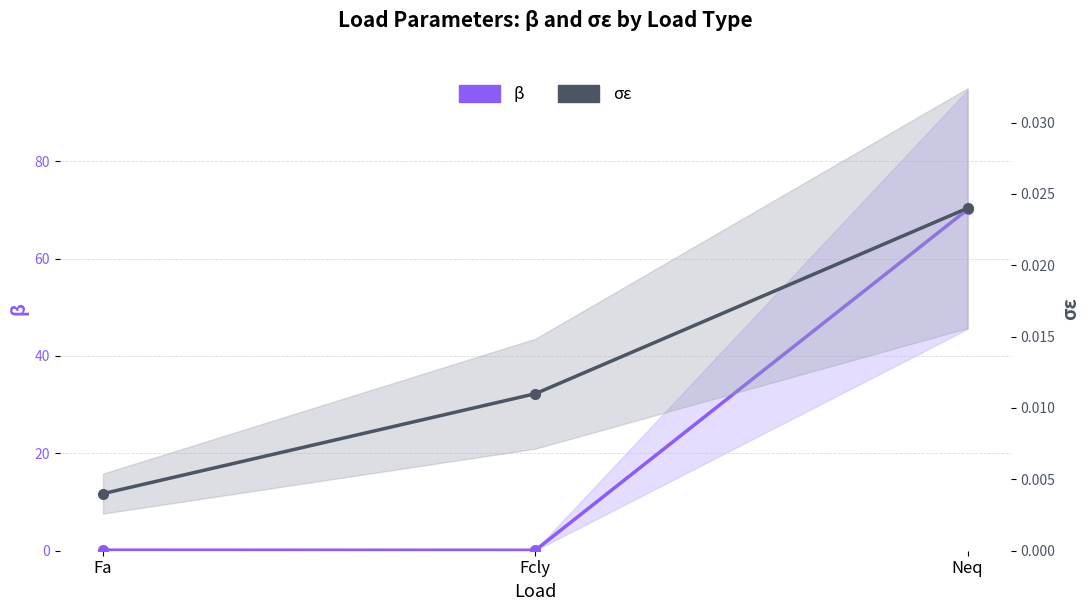

Is the value of β at Fcly greater than the value of σε at Neq?

Yes